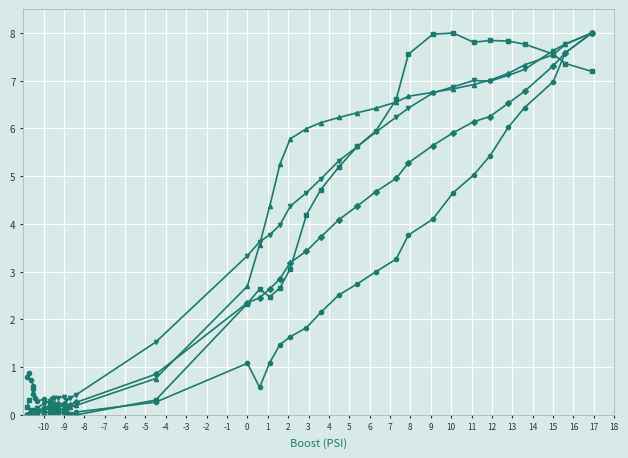

Between which two adjacent categories do MAF Req (g/s) and MAF (g/s) first intersect?

-10 and -9